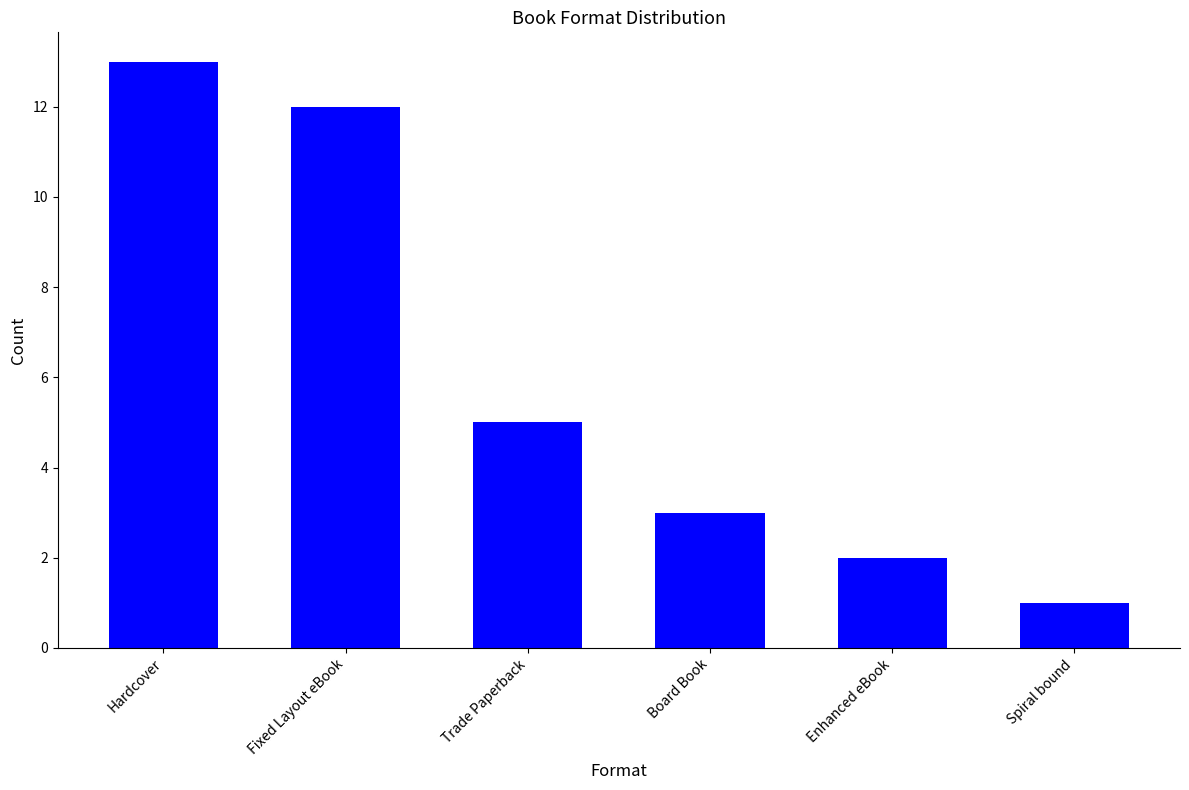

Rank the categories by value from lowest to highest.

Spiral bound, Enhanced eBook, Board Book, Trade Paperback, Fixed Layout eBook, Hardcover